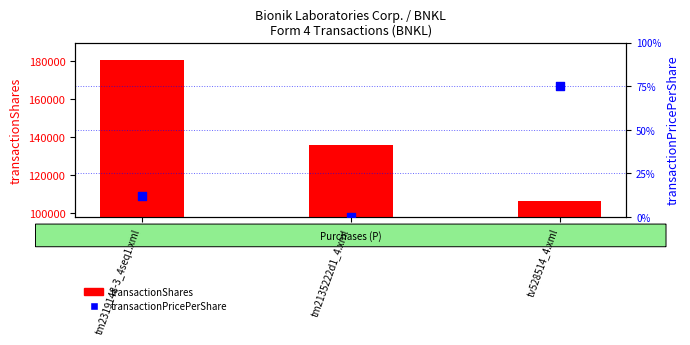

Which series has the widest spread of Y values?

transactionShares